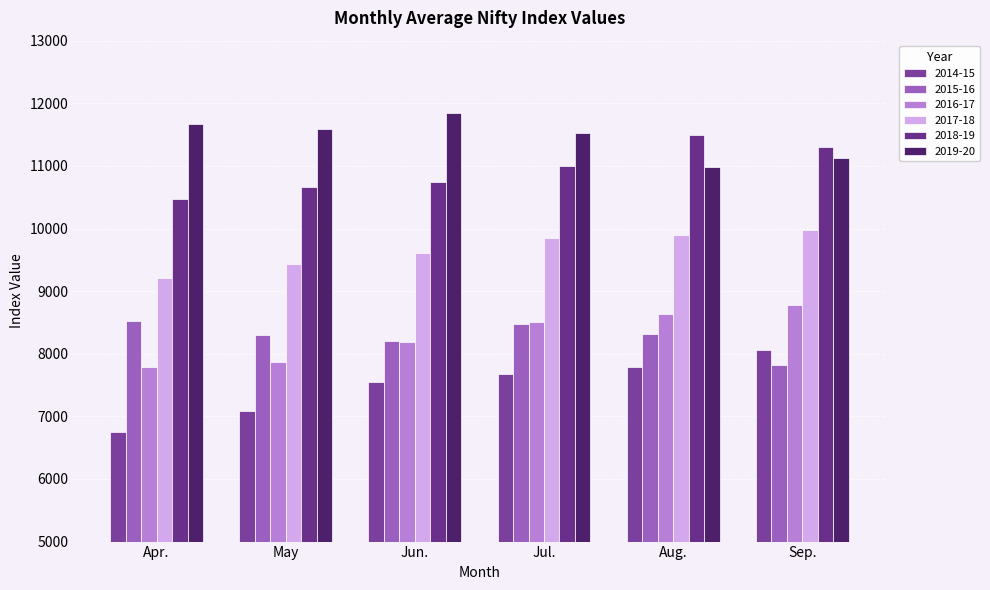

What are all the series names shown in the legend?

2014-15, 2015-16, 2016-17, 2017-18, 2018-19, 2019-20